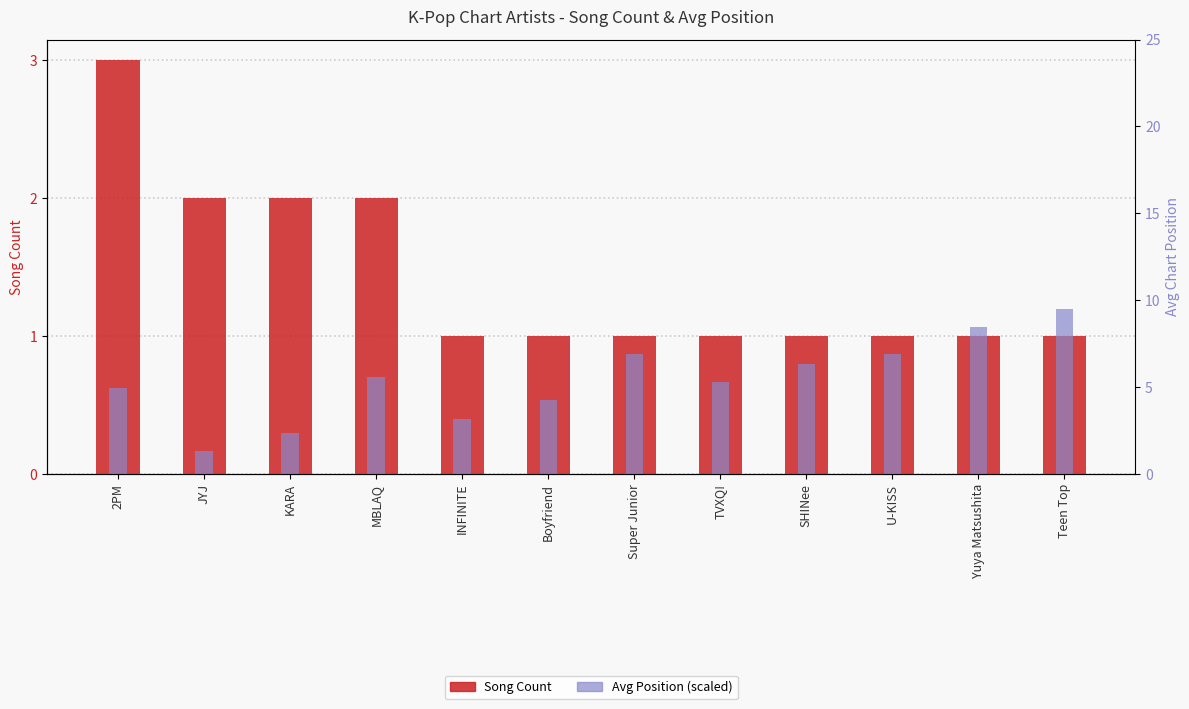

Which series has the largest total across all categories?

Song Count